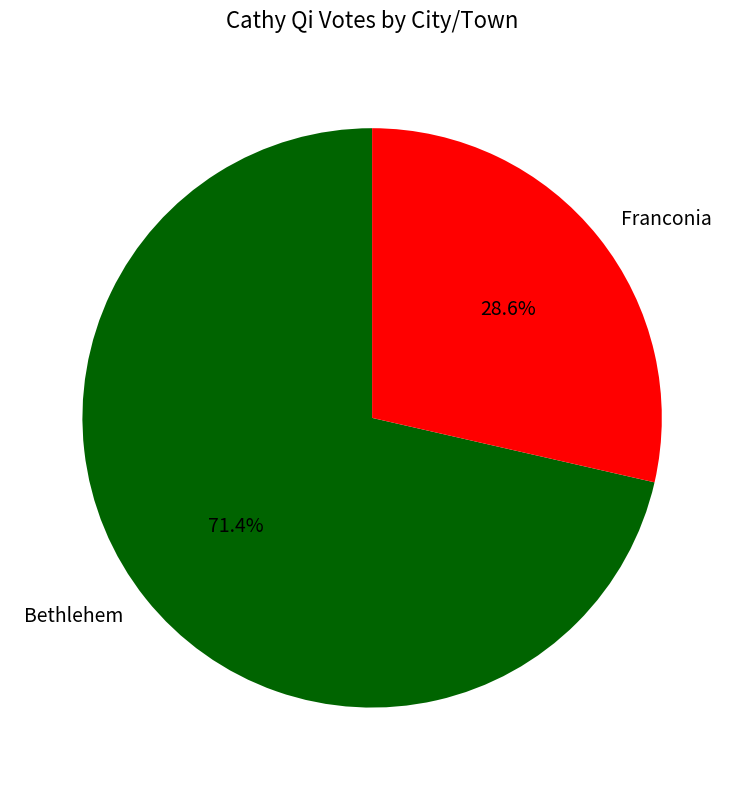

How many segments does this pie chart have?

2